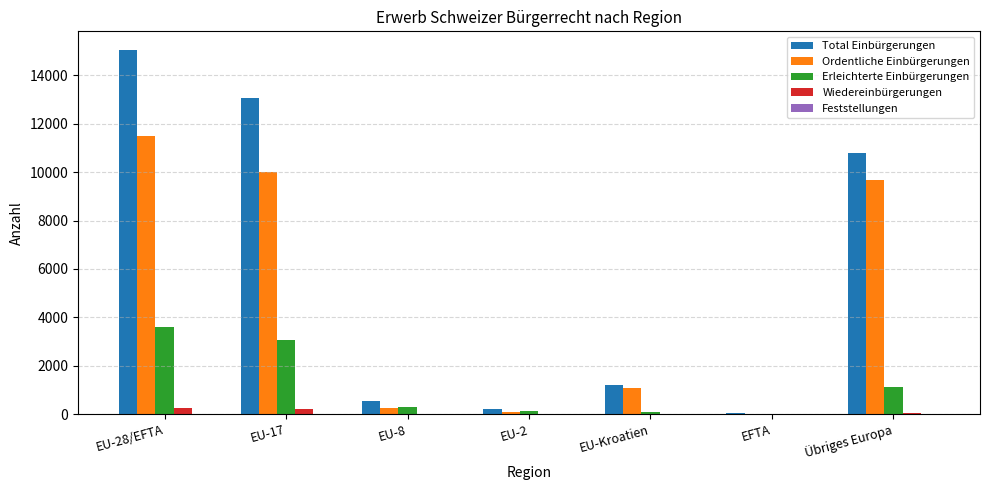

Which series has the largest total across all categories?

Total Einbürgerungen